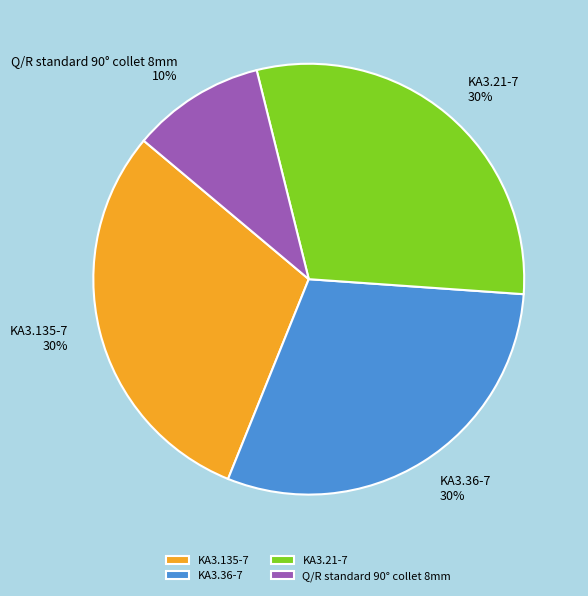

To the nearest percent, what is the average slice percentage?

25%